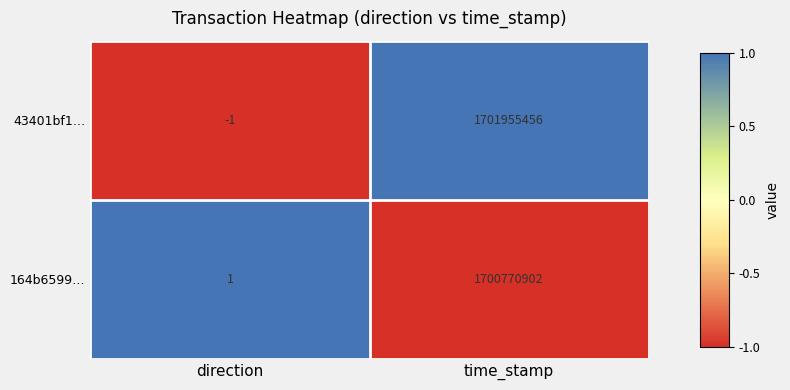

Reading right to left, list all the values displayed in this chart.

43401bf1…: 1701955456	-1
164b6599…: 1700770902	1